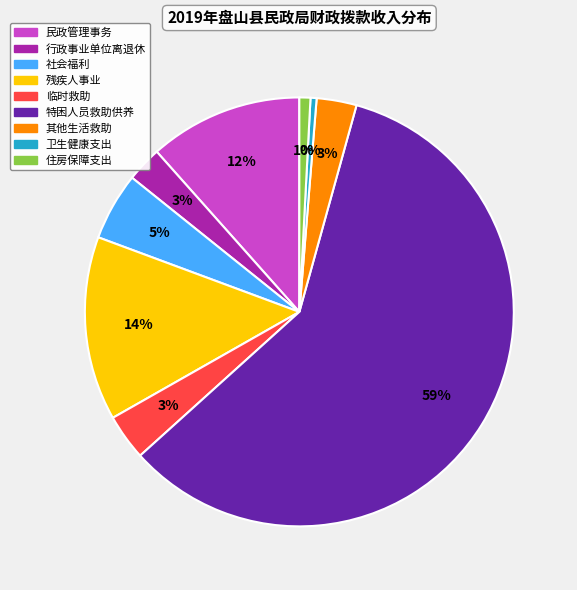

Which category has the biggest portion of the pie?

特困人员救助供养